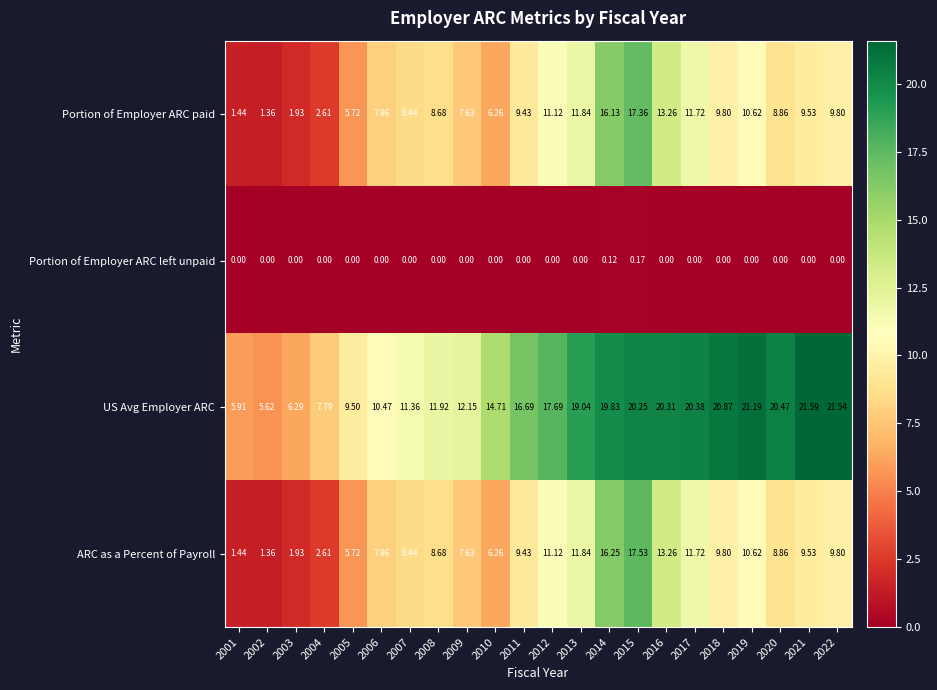

Which series has the largest total across all categories?

US Avg Employer ARC